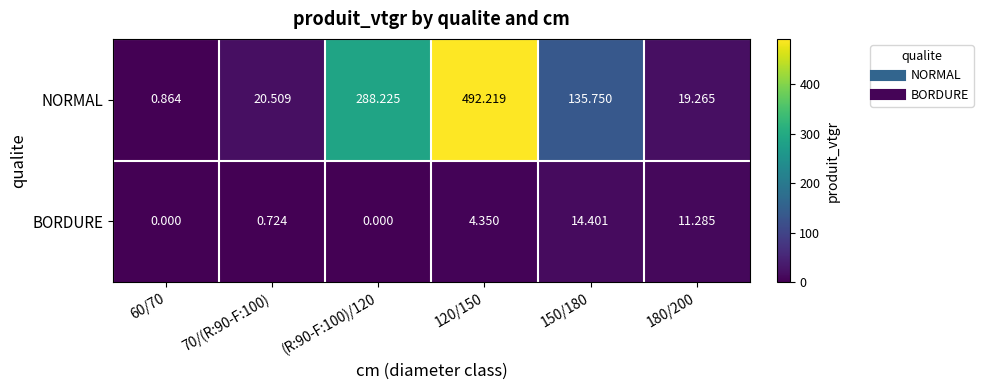

What is the greatest value displayed?

492.2